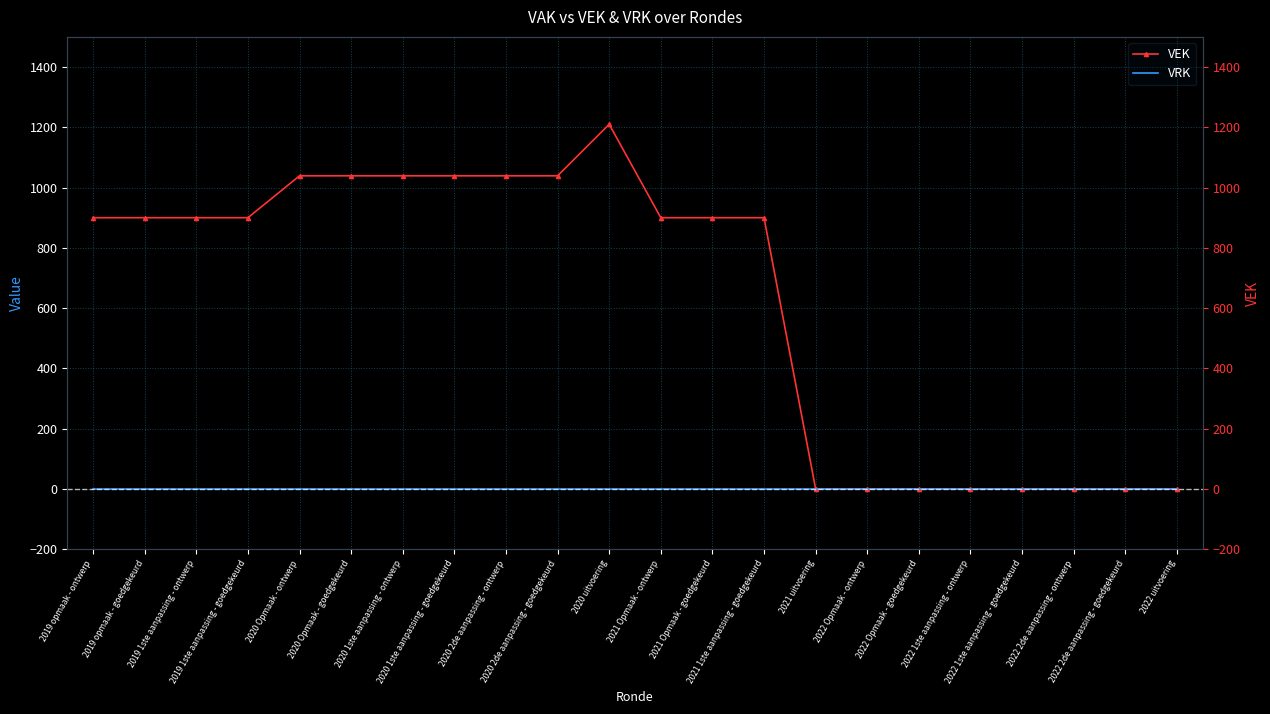

Count the number of data series in this chart.

2